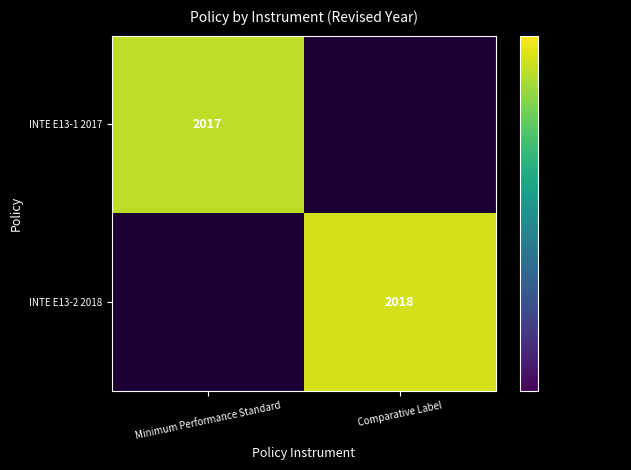

The value of INTE E13-1 2017 at Minimum Performance Standard is 1085. True or false?

False